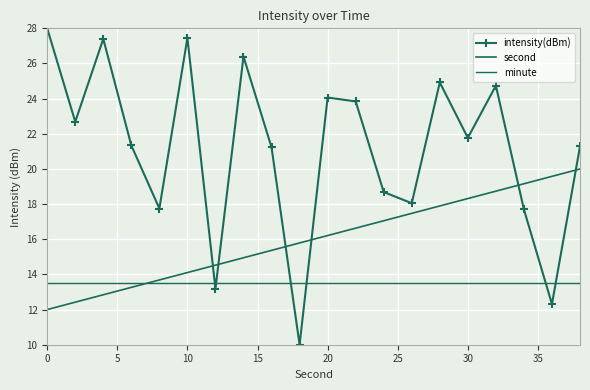

True or false: second has more than 1 interior local peaks.

False